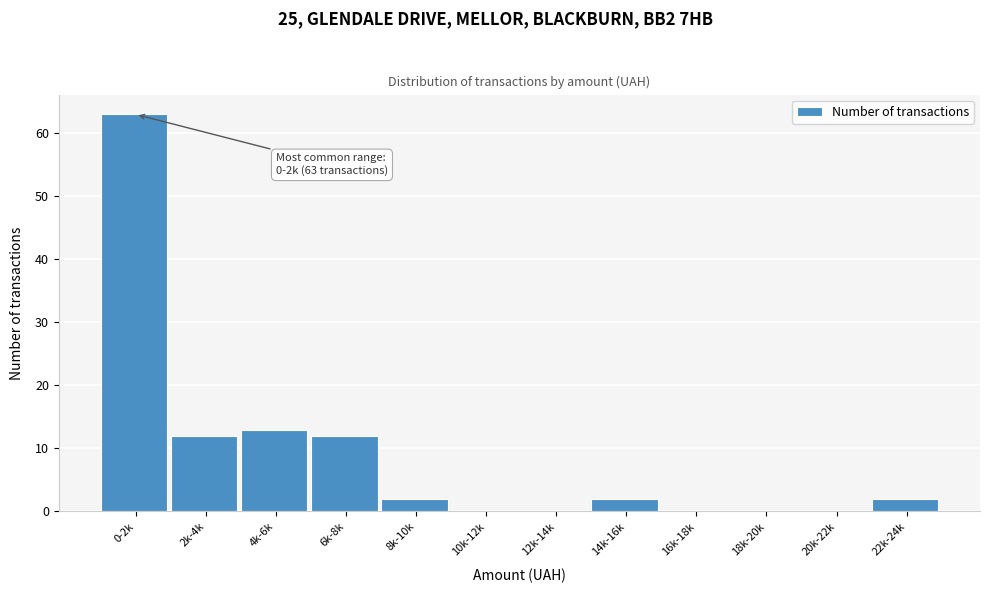

Reading right to left, what are all the values shown in this chart?

22k-24k=2	20k-22k=0	18k-20k=0	16k-18k=0	14k-16k=2	12k-14k=0	10k-12k=0	8k-10k=2	6k-8k=12	4k-6k=13	2k-4k=12	0-2k=63